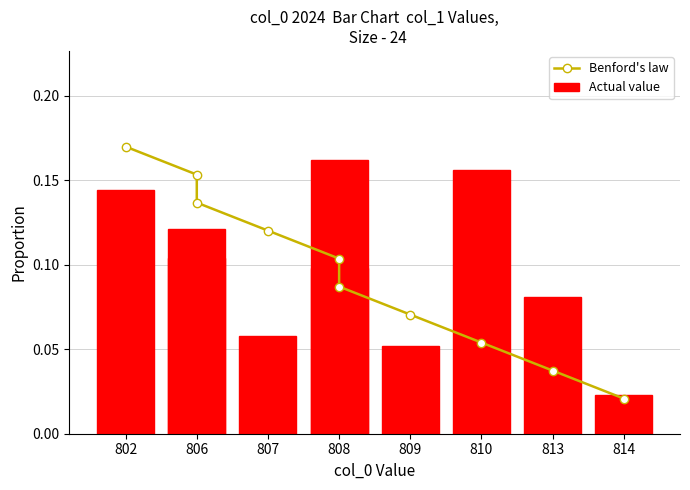

What is the value of the Actual value bar at the 1st from the left?

0.1